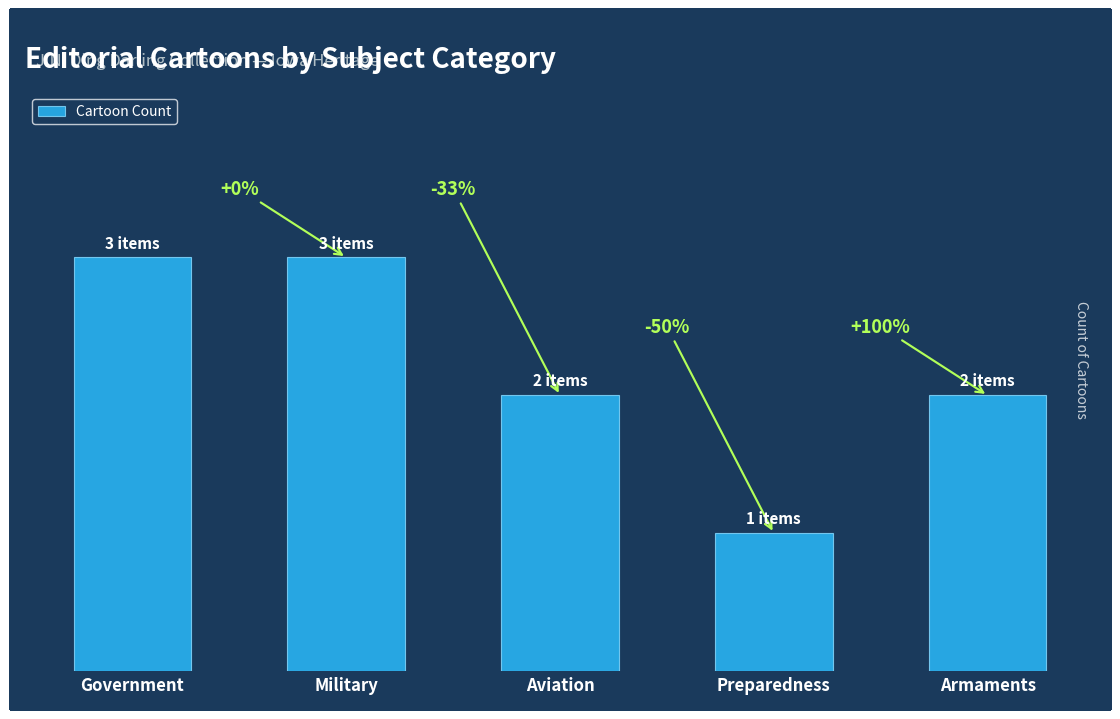

Does the chart contain any negative values?

No